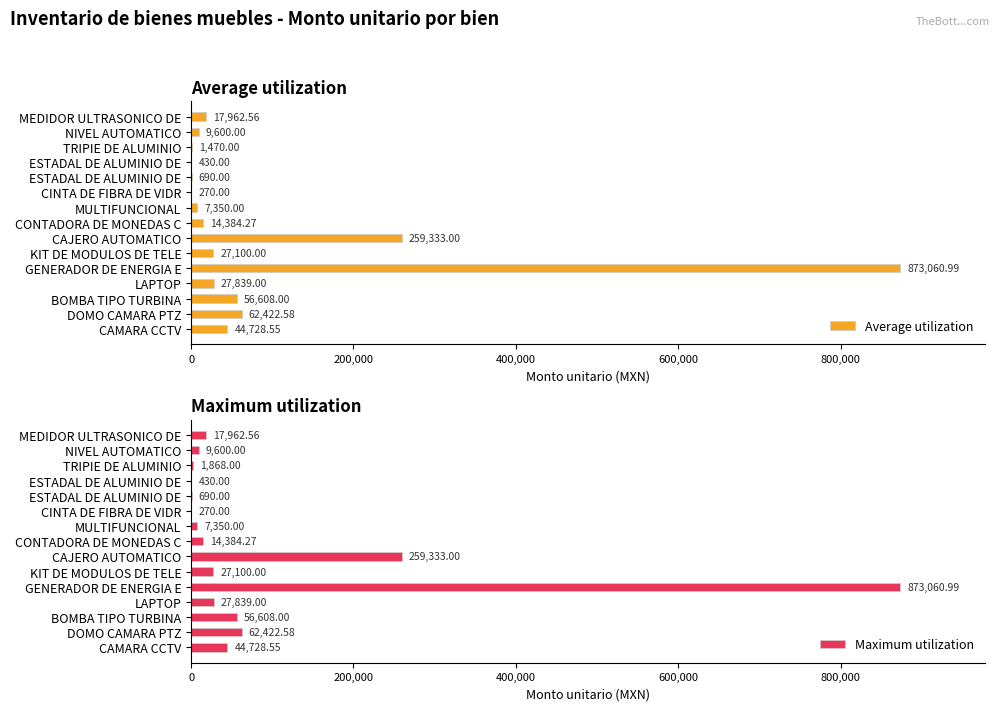

How many bars are there in each group?

2